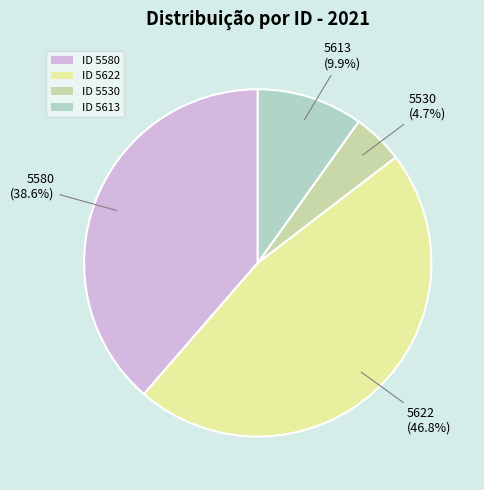

What is the total percentage of ID 5580 and ID 5530?

43.3%